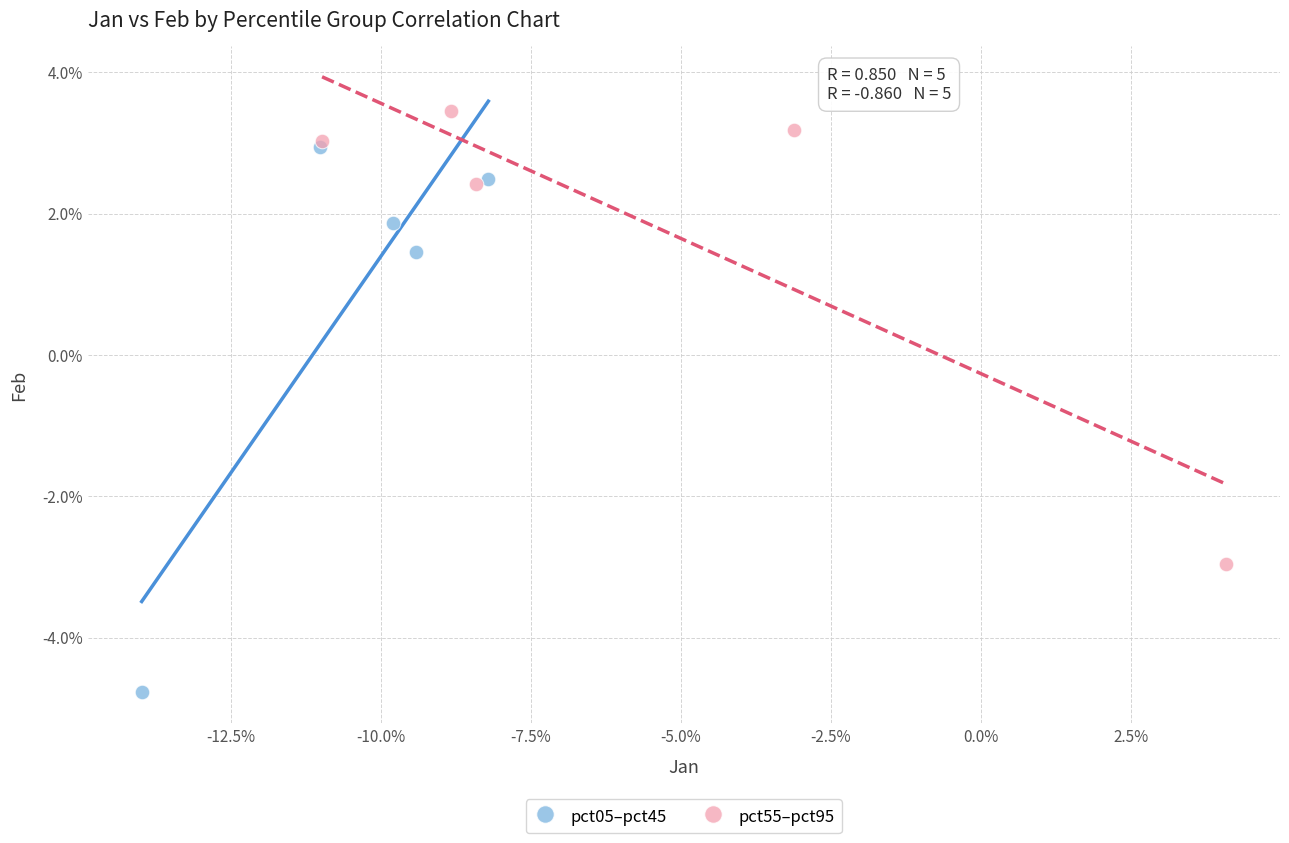

Which series contains the lowest Y value?

pct05–pct45